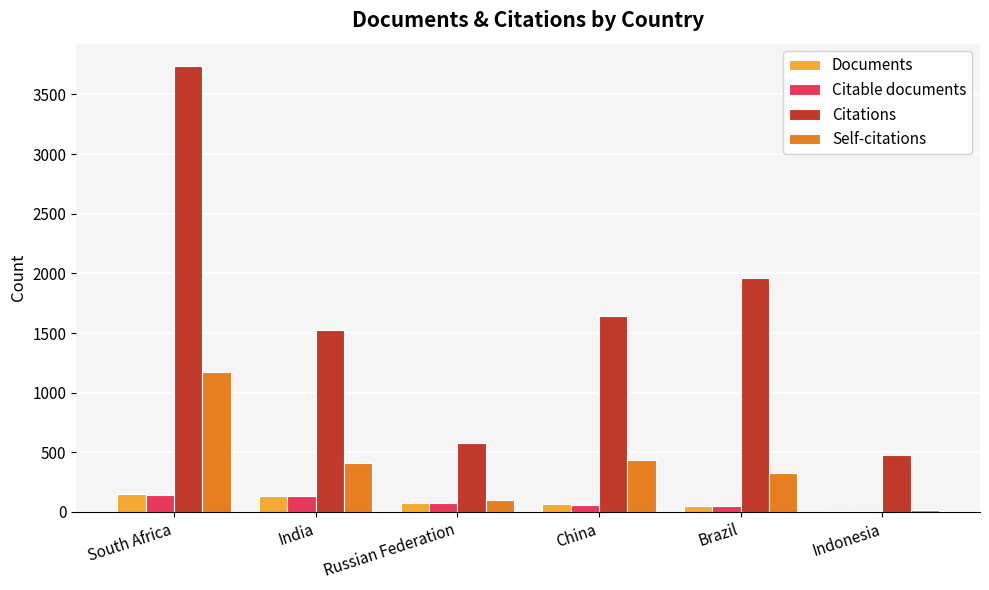

What is the spread (max minus min) of values at South Africa?

3593